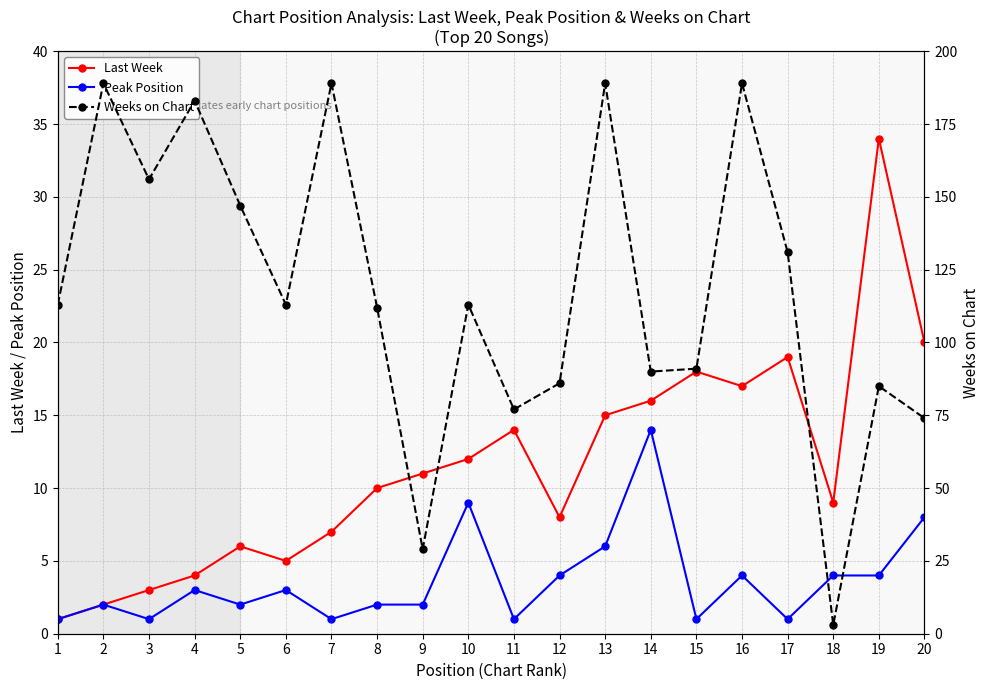

What is the spread (max minus min) of values at 9?

27